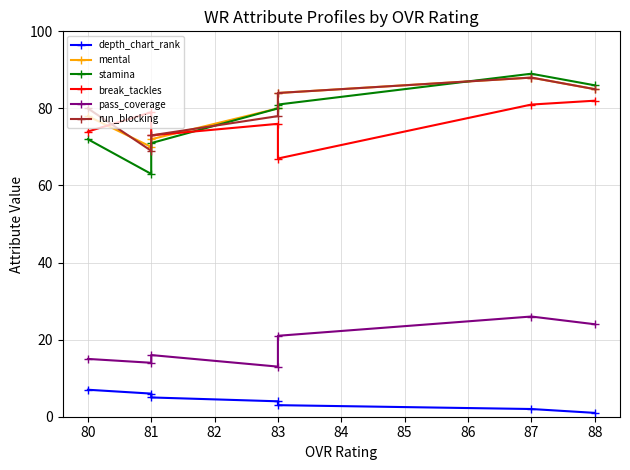

What are all the series names shown in the legend?

depth_chart_rank, mental, stamina, break_tackles, pass_coverage, run_blocking